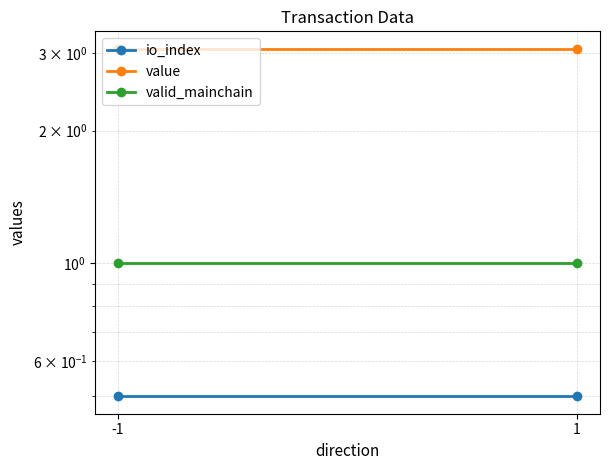

What is the value of the io_index point at the 1st from the left?

0.5